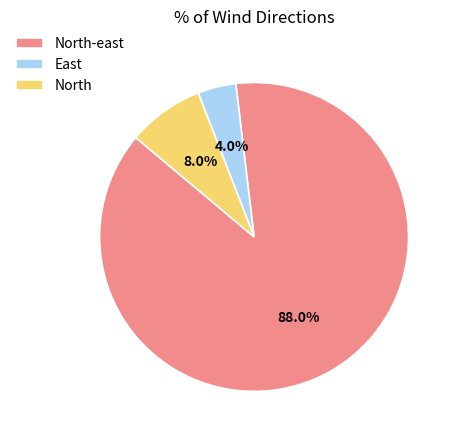

What percentage do East and North together represent?

12.0%